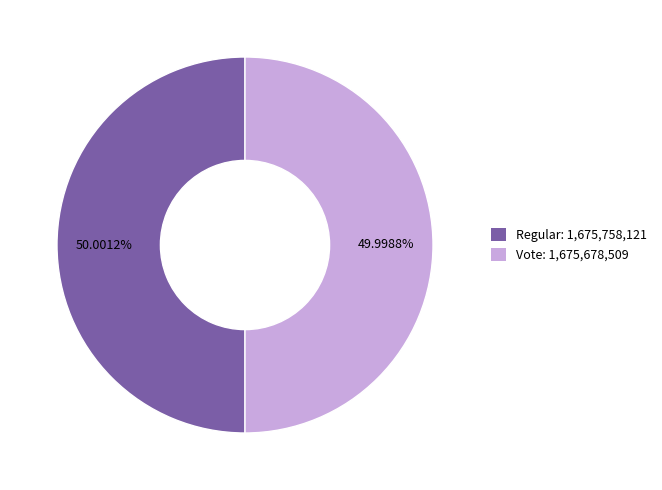

What percentage is the Vote slice, to the nearest percent?

50%